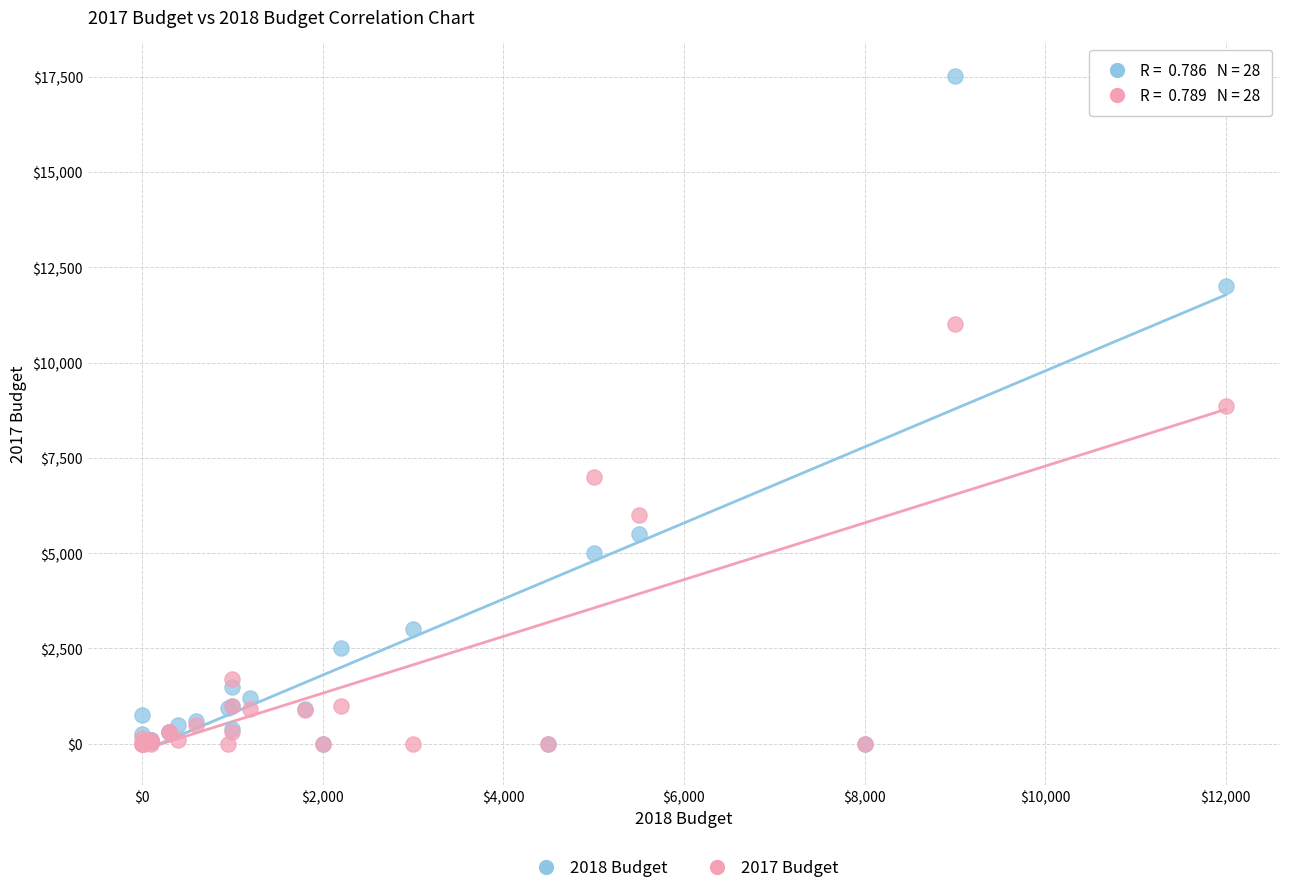

Which series has the widest spread of Y values?

2018 Budget